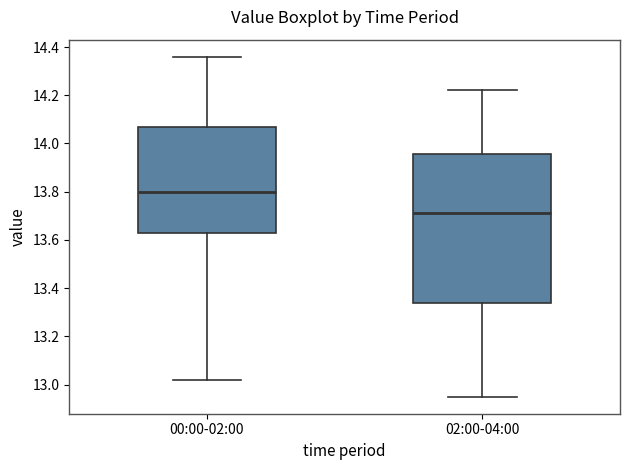

Reading left to right, read every box against the y-axis: the position of its median line, the range the box covers, and the ends of its whiskers. The values are not printed on the chart, so give them approximately, as read against the axis.

00:00-02:00: median 13.80, box 13.62 to 14.08, whiskers 13.02 to 14.36
02:00-04:00: median 13.72, box 13.34 to 13.96, whiskers 12.96 to 14.22